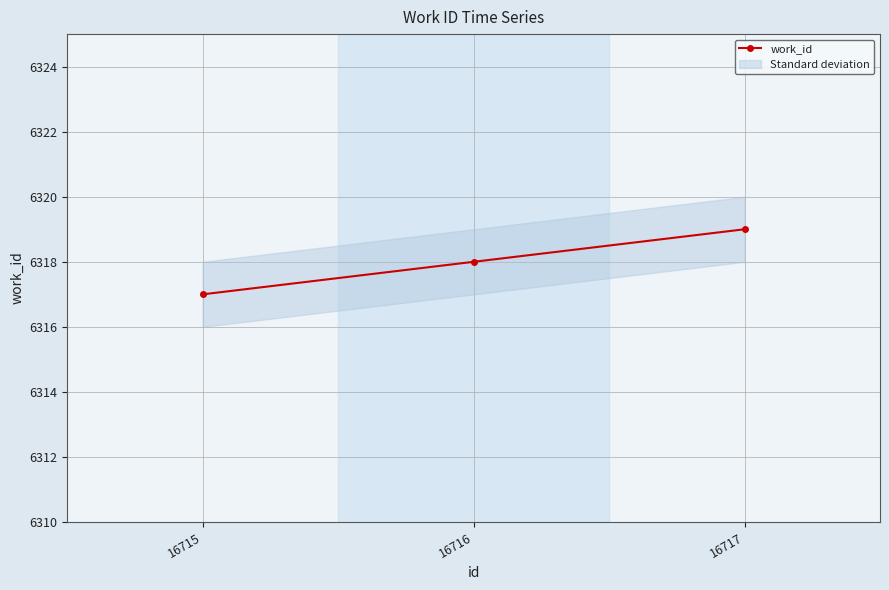

What is the maximum value shown in the chart?

6319